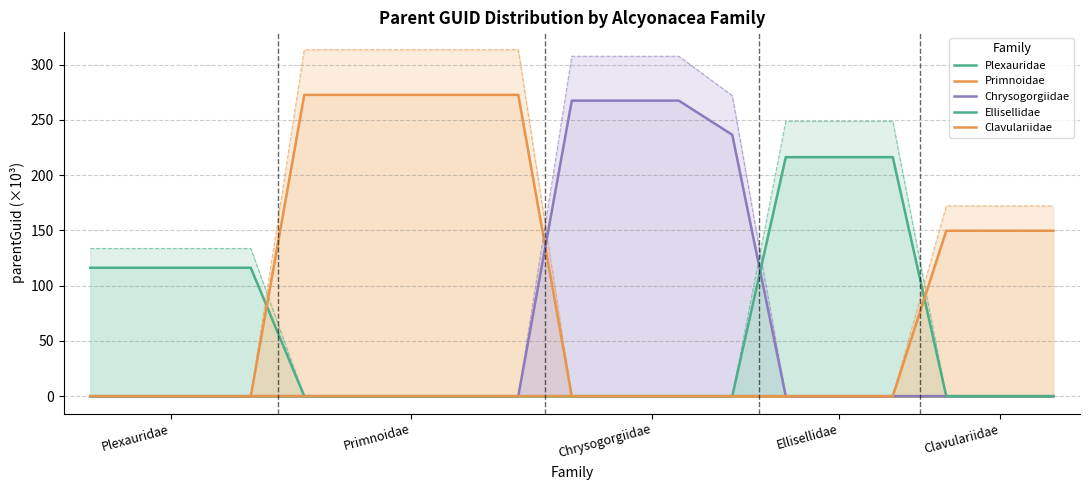

The value of Plexauridae at 8 is 0.0. True or false?

True